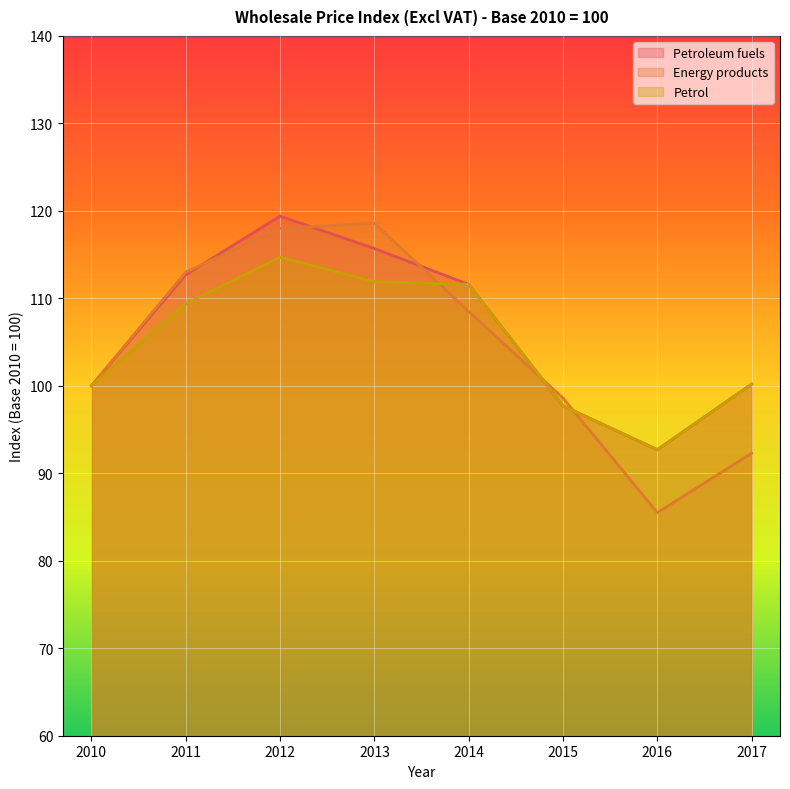

At which label is Petroleum fuels closest to 106?

2014